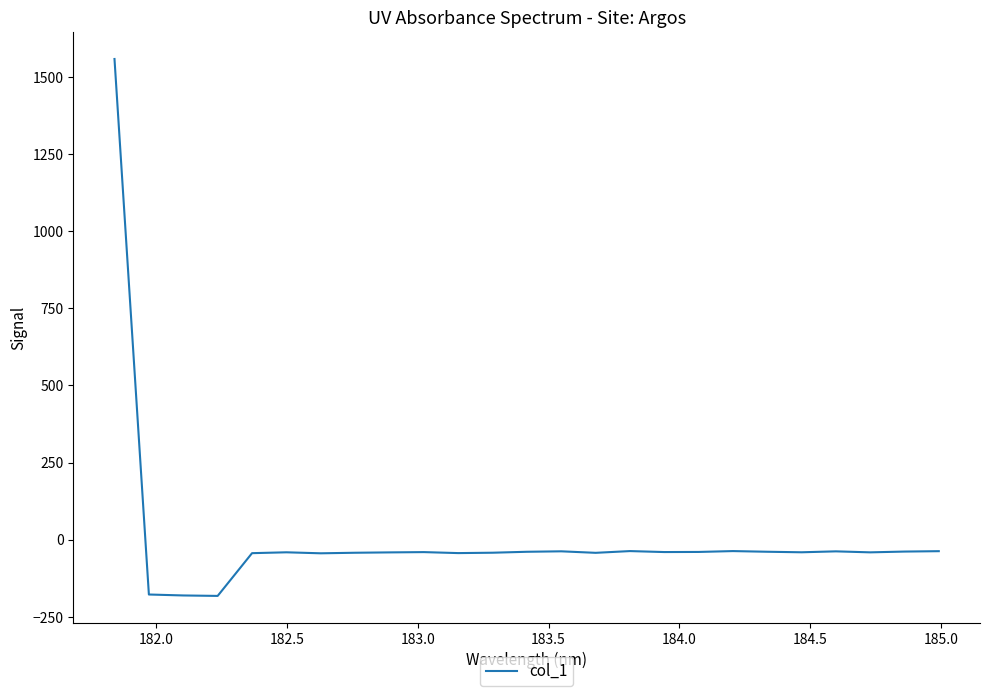

What is the minimum value shown in the chart?

-181.9